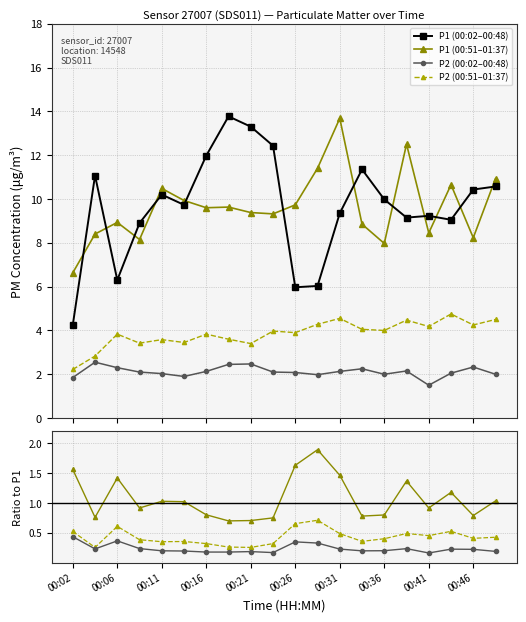

What is the difference between the maximum and minimum values in the P2_late series?

2.5